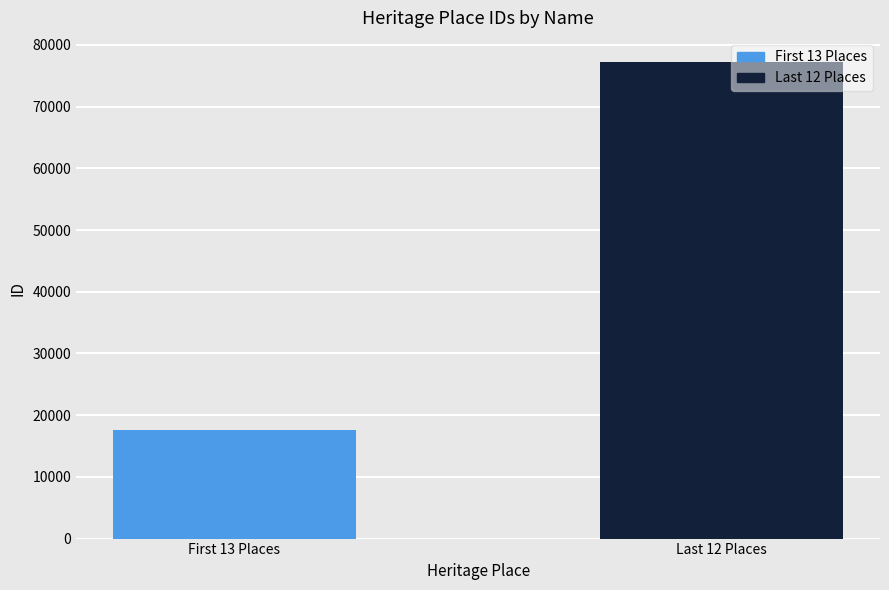

At which category does the chart reach its peak across all series?

Last 12 Places